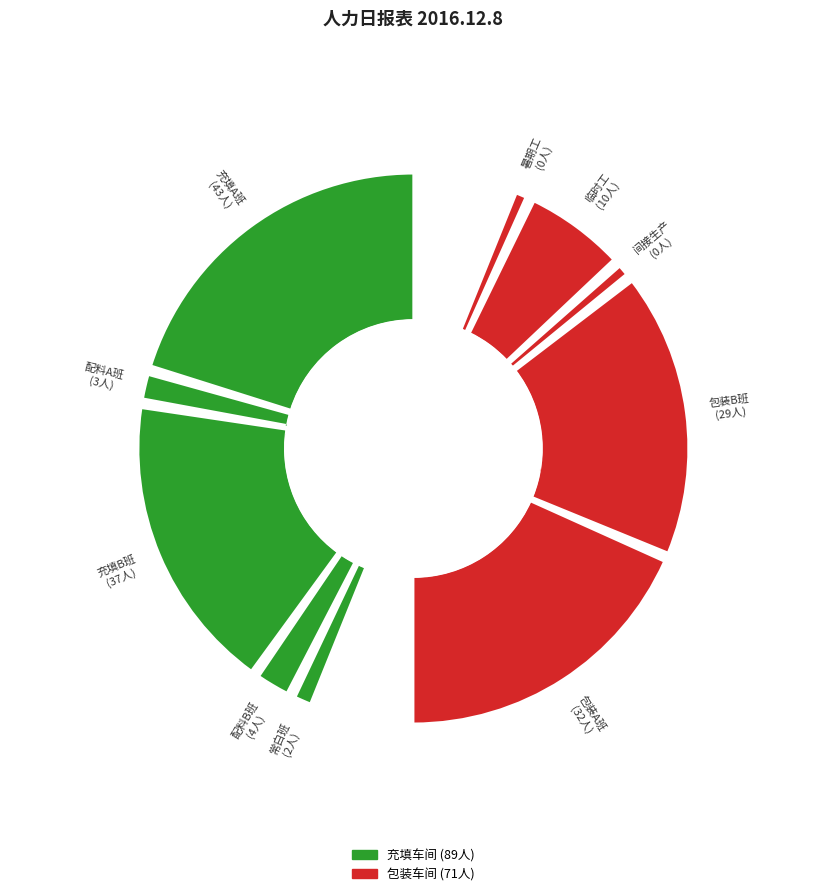

Is there any slice that represents more than half of the pie?

No